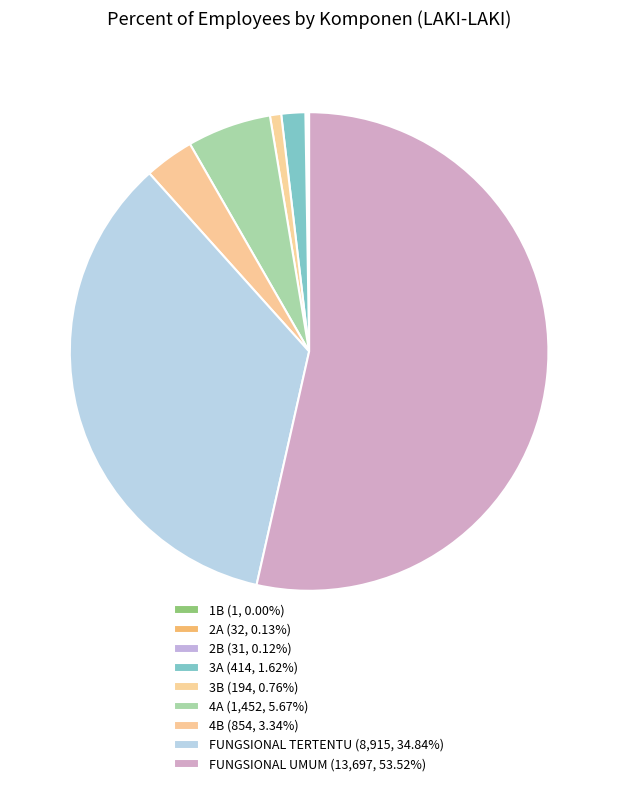

What percentage is the FUNGSIONAL UMUM slice, to the nearest percent?

54%